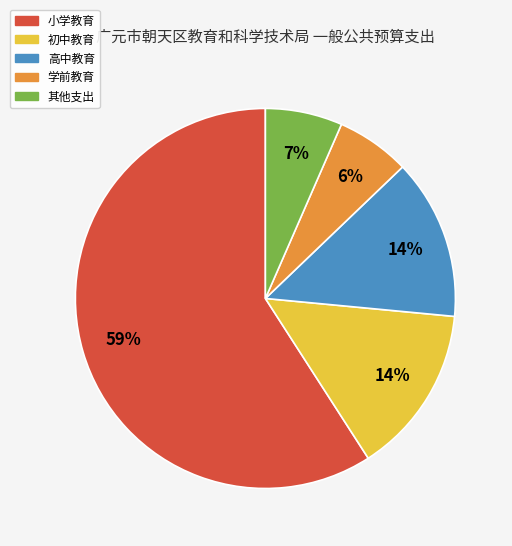

To the nearest percent, what is the difference between the largest and smallest slice percentages?

53%